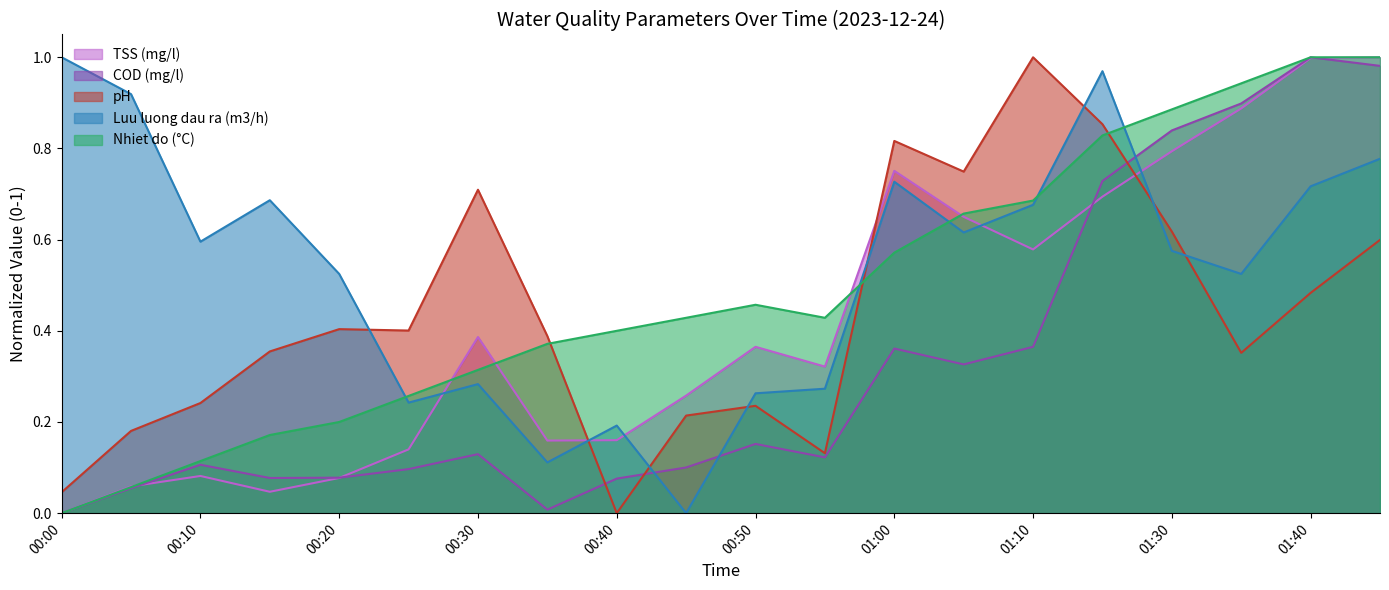

At how many categories does at least one series exceed 0?

20